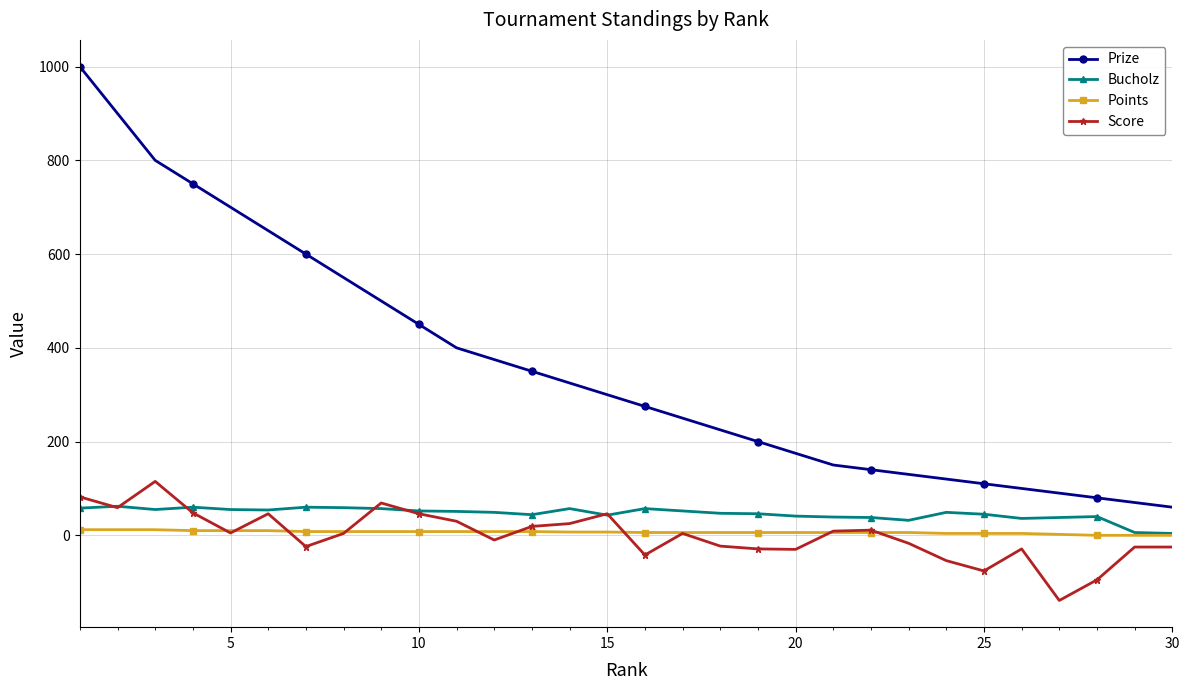

What is the minimum value for Prize?

60